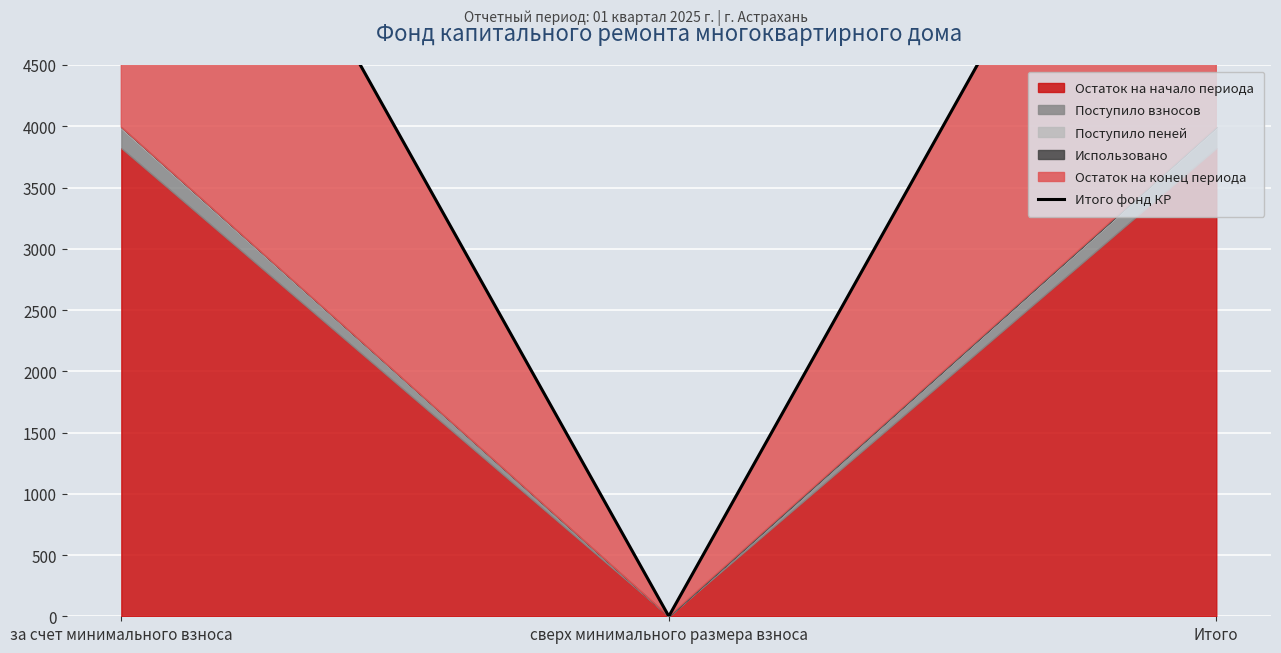

Reading left to right, transcribe all the data shown in this chart.

7986.8	0.0	7986.8